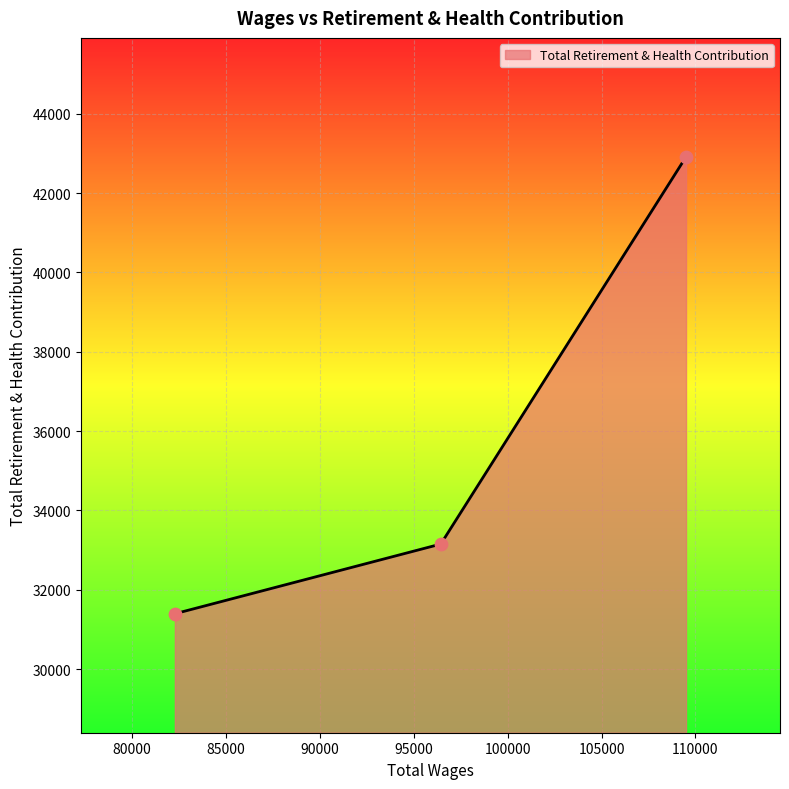

What is the minimum value shown in the chart?

31396